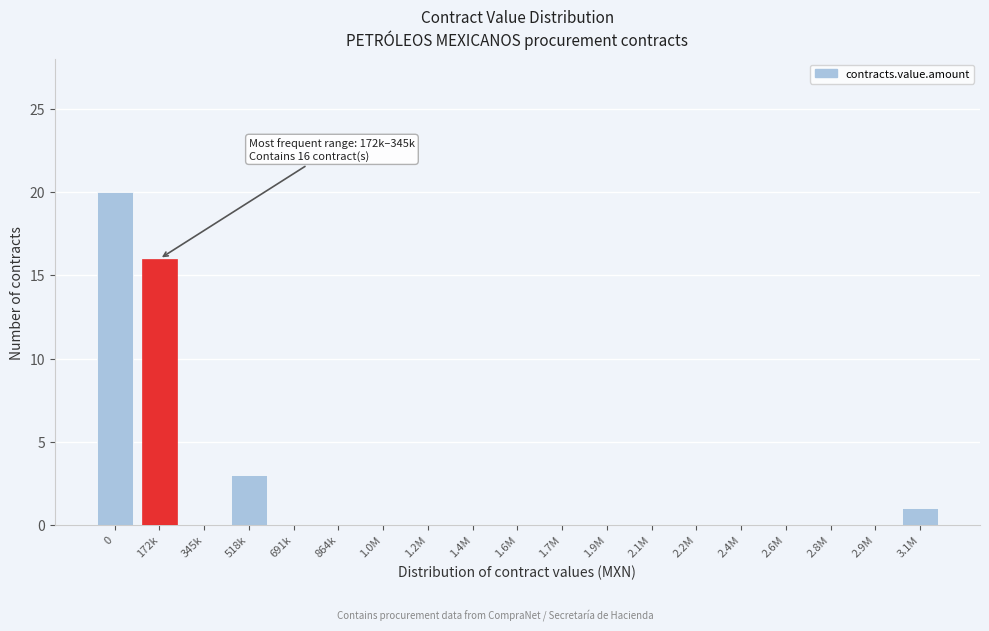

Reading left to right, list all the values displayed in this chart.

0=20	172k=16	345k=0	518k=3	691k=0	864k=0	1.0M=0	1.2M=0	1.4M=0	1.6M=0	1.7M=0	1.9M=0	2.1M=0	2.2M=0	2.4M=0	2.6M=0	2.8M=0	2.9M=0	3.1M=1